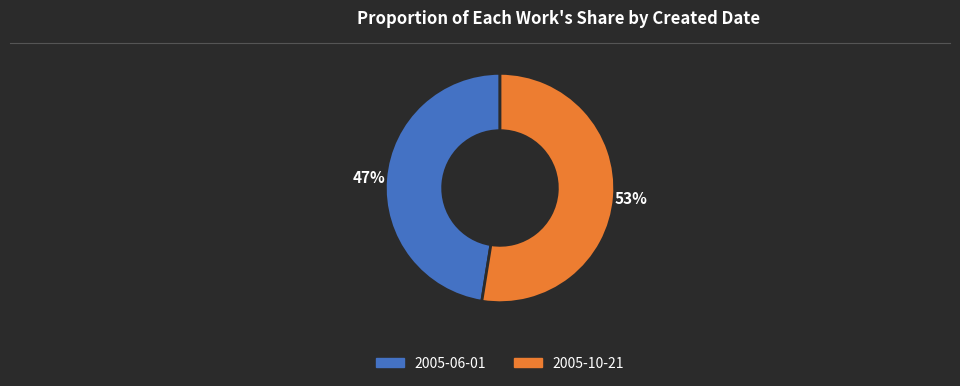

Is the sum of 2005-06-01 and 2005-10-21 greater than half?

Yes